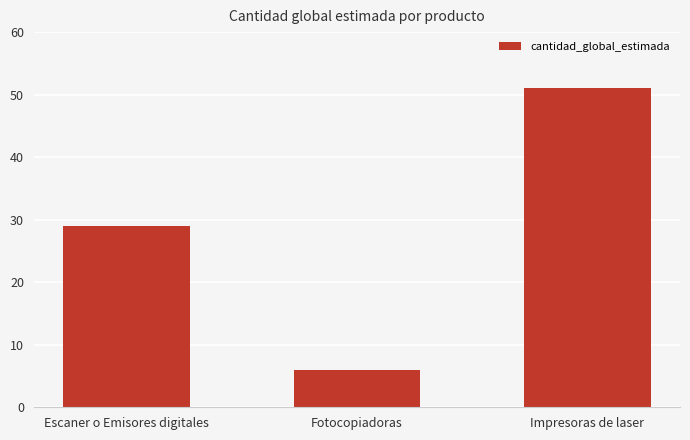

Where is the data nearest to the value 28?

Escaner o Emisores digitales